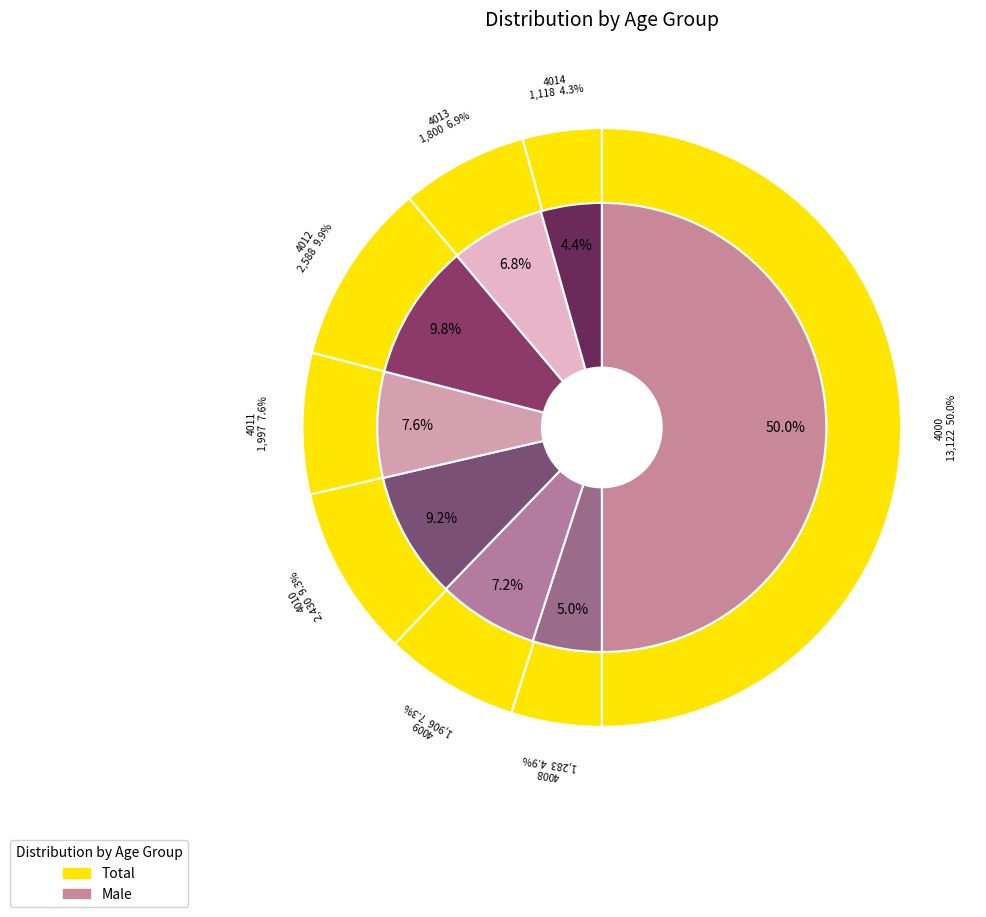

Does any single category account for the majority?

No